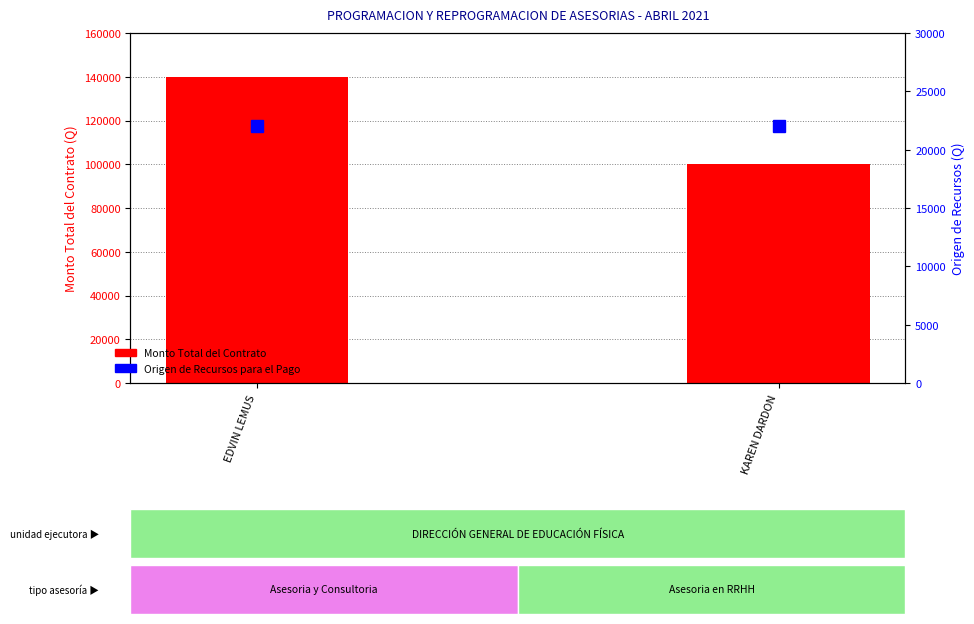

Is the value of Origen de Recursos para el Pago at EDVIN LEMUS greater than the value of Monto Total del Contrato at KAREN DARDON?

No